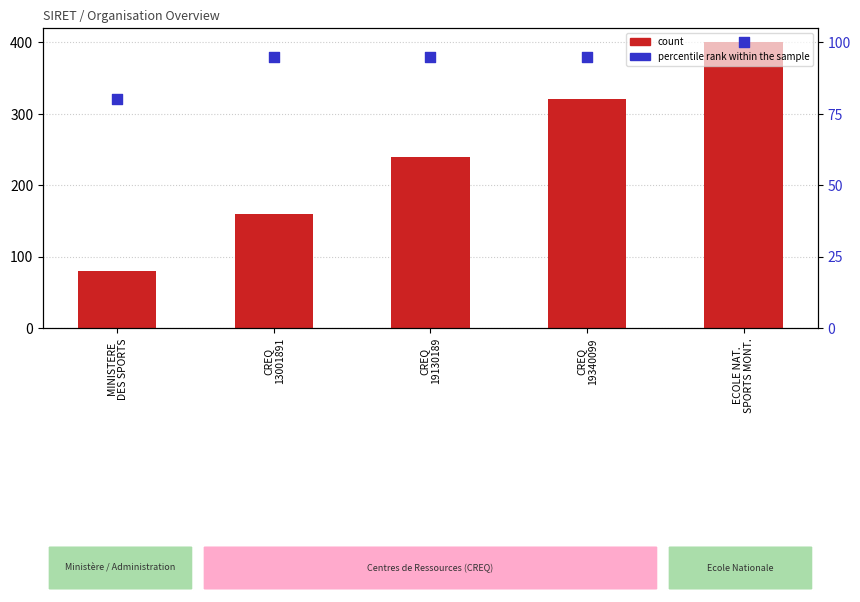

At how many categories does at least one series exceed 282?

5